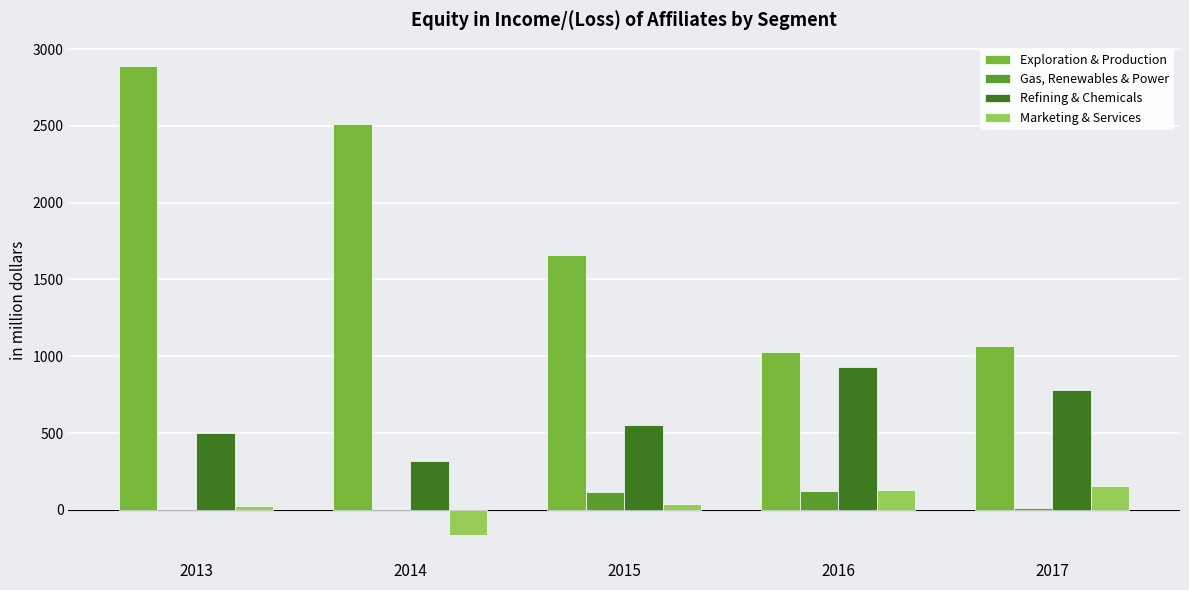

What is the total value across all series at 2015?

2360